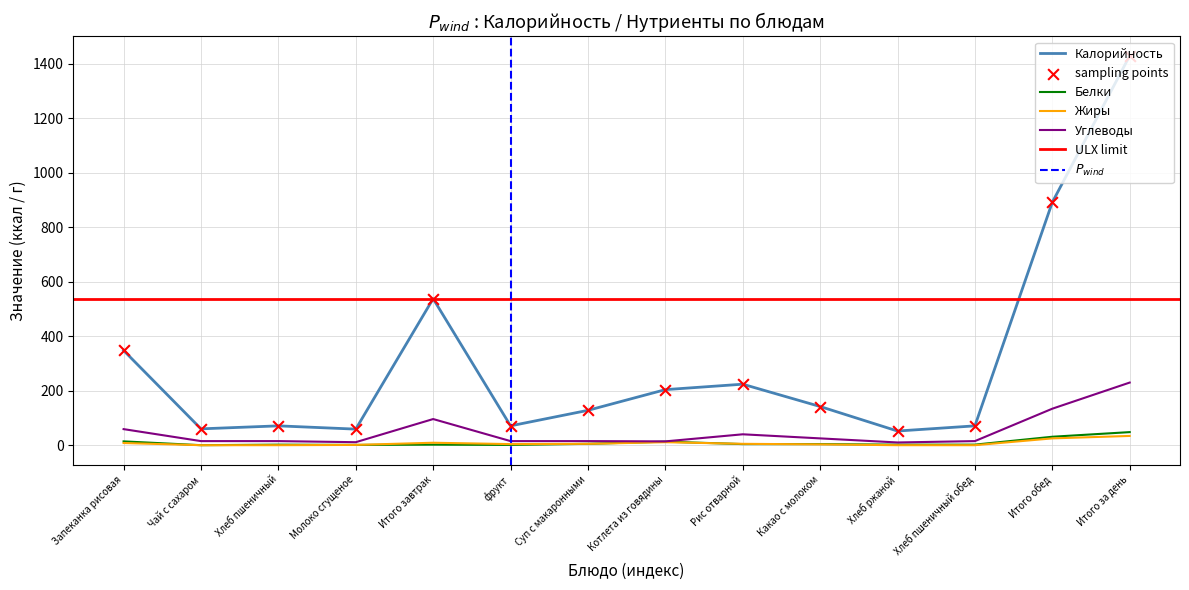

What is the total value across all series at Хлеб пшеничный?

88